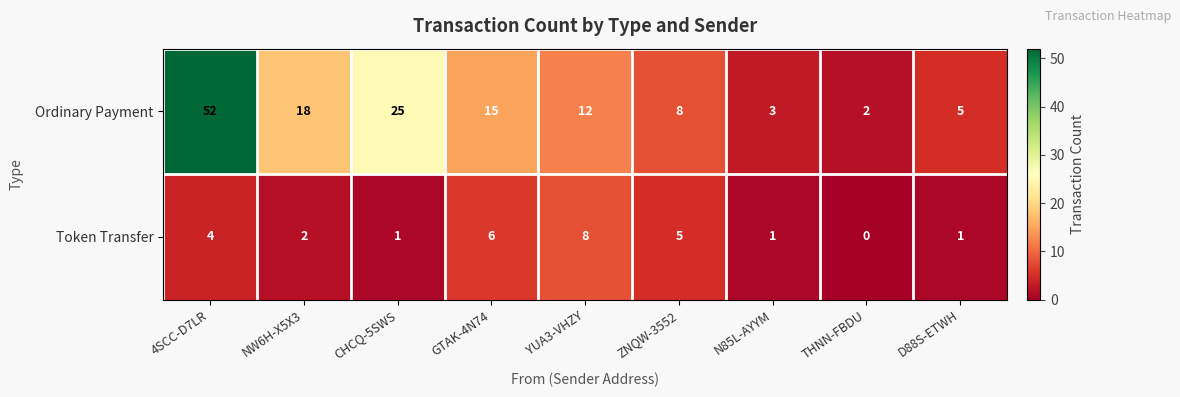

The Token Transfer series shows 2 at ZNQW-3552. True or false?

False